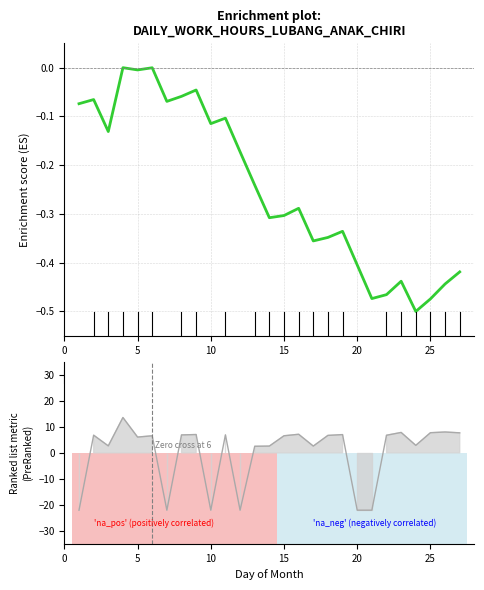

Rank the series by their average value, from lowest to highest.

Enrichment profile, Ranking metric scores